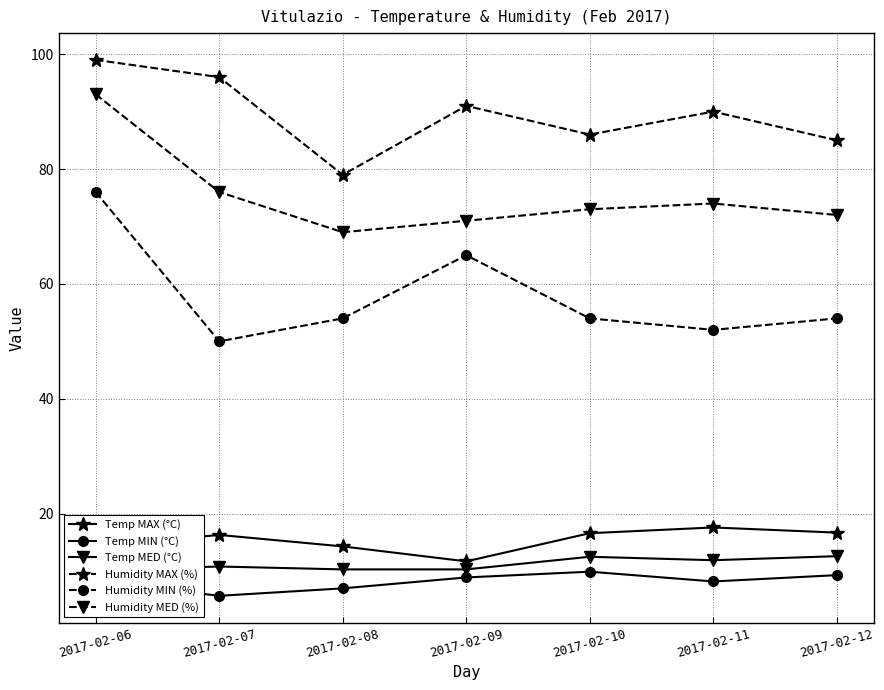

What is the minimum value shown in the chart?

5.7